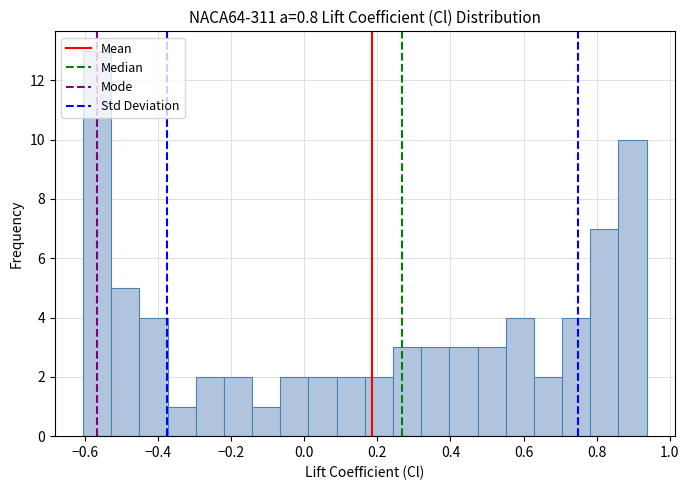

Around what value on the x-axis is the tallest bar? Give the approximate position of its centre, as read against the axis.

-0.56